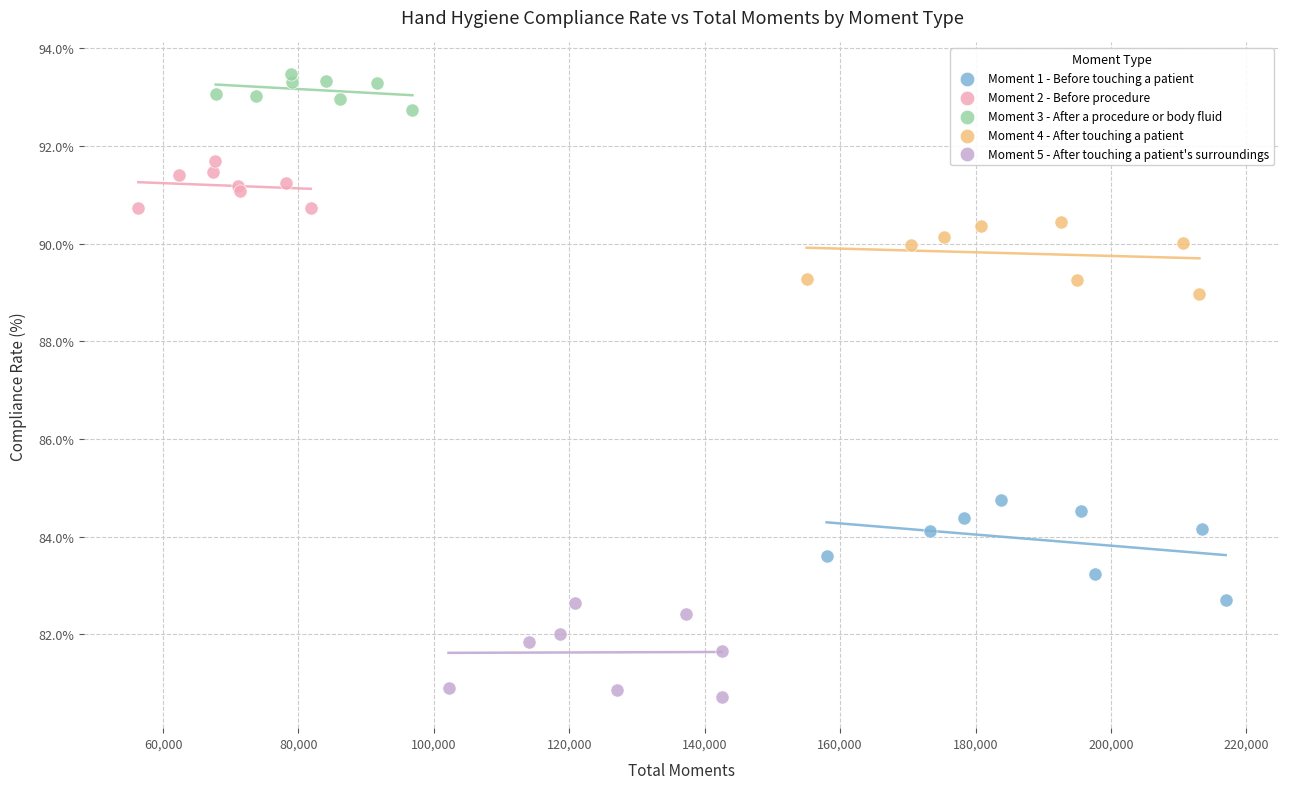

Which series has the largest Y range (max minus min)?

Moment 1 - Before touching a patient